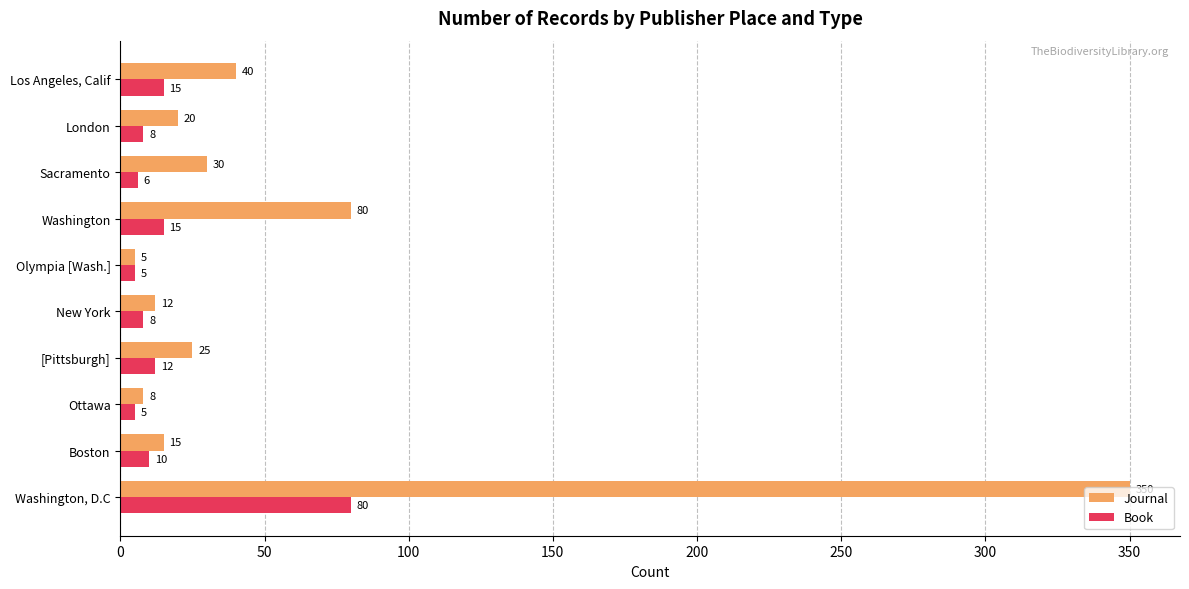

At which category is the sum across all series the highest?

Washington, D.C